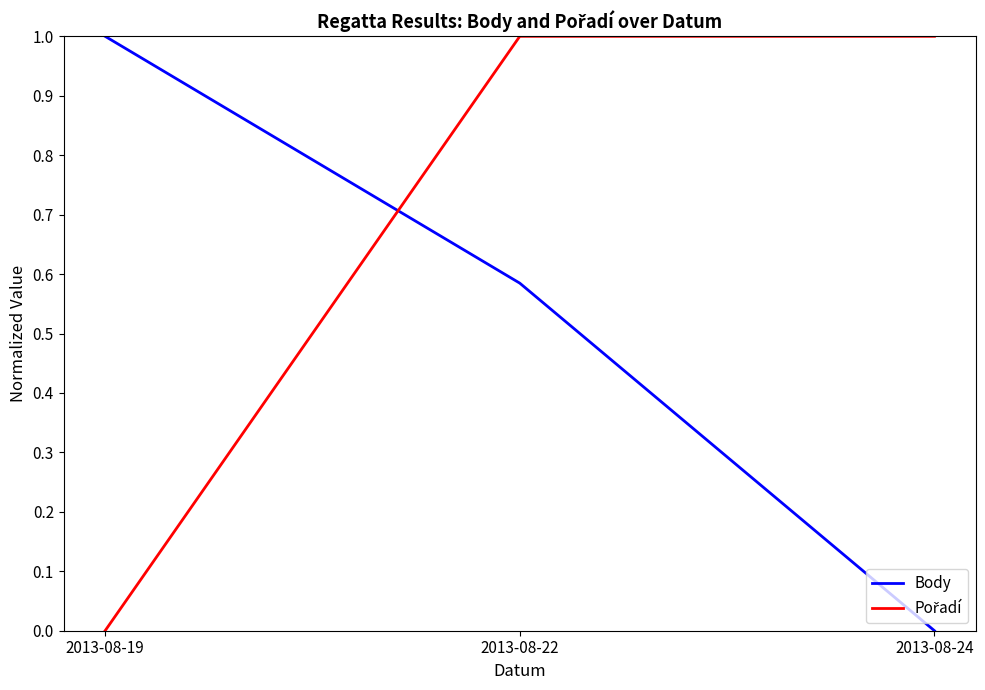

List the labels in order of Body value, largest first.

2013-08-19, 2013-08-22, 2013-08-24